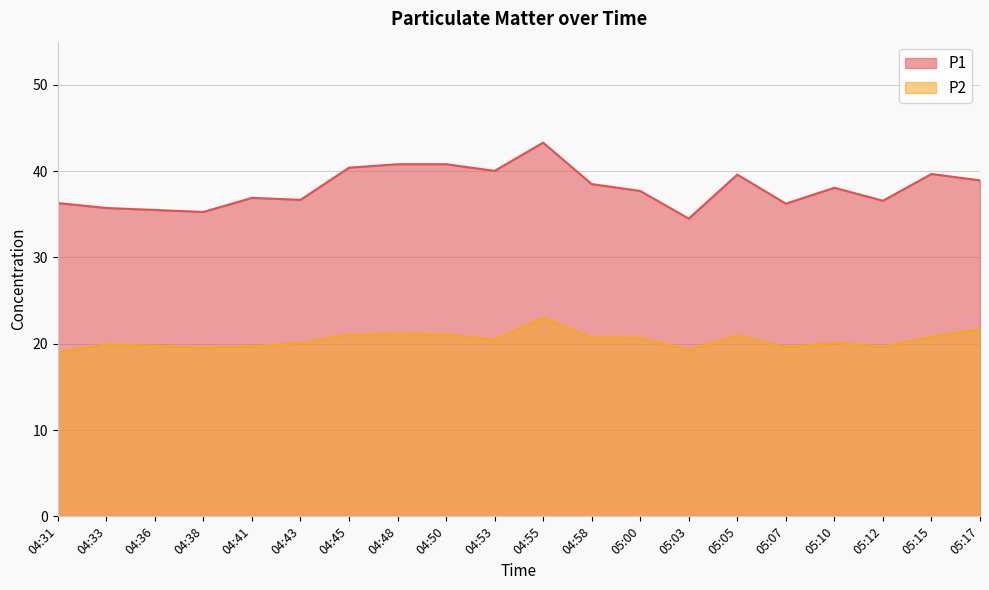

At which category does P2 reach its first local valley?

04:38